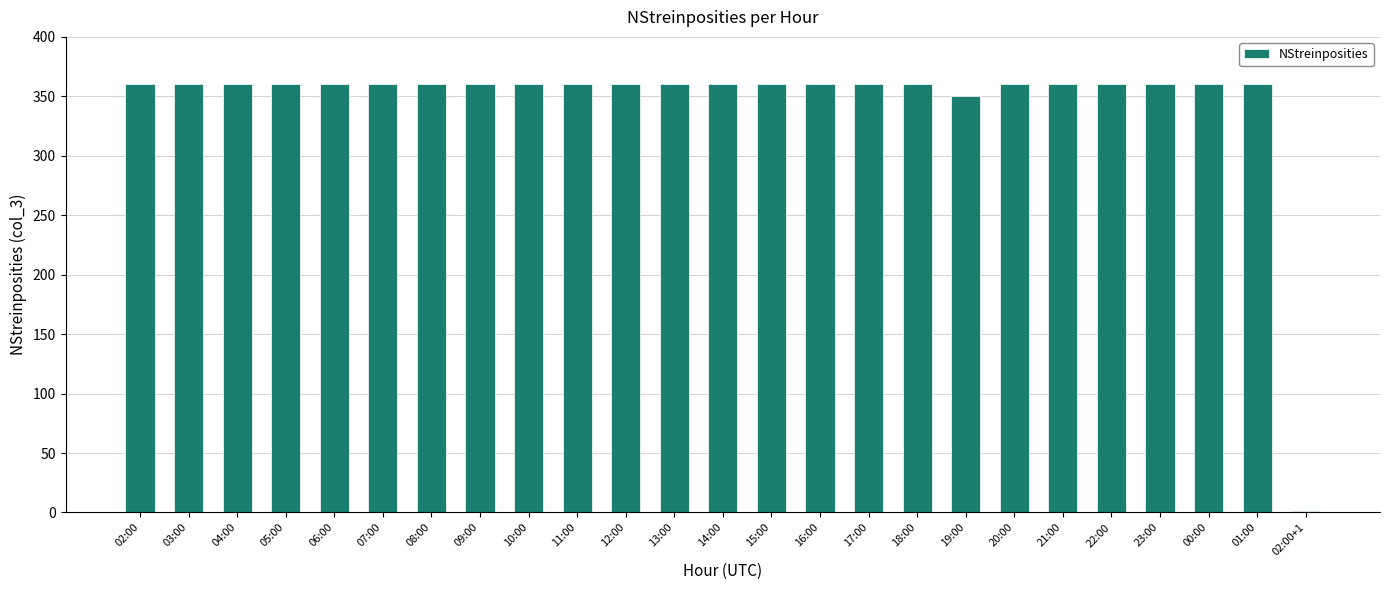

What is the average value?

345